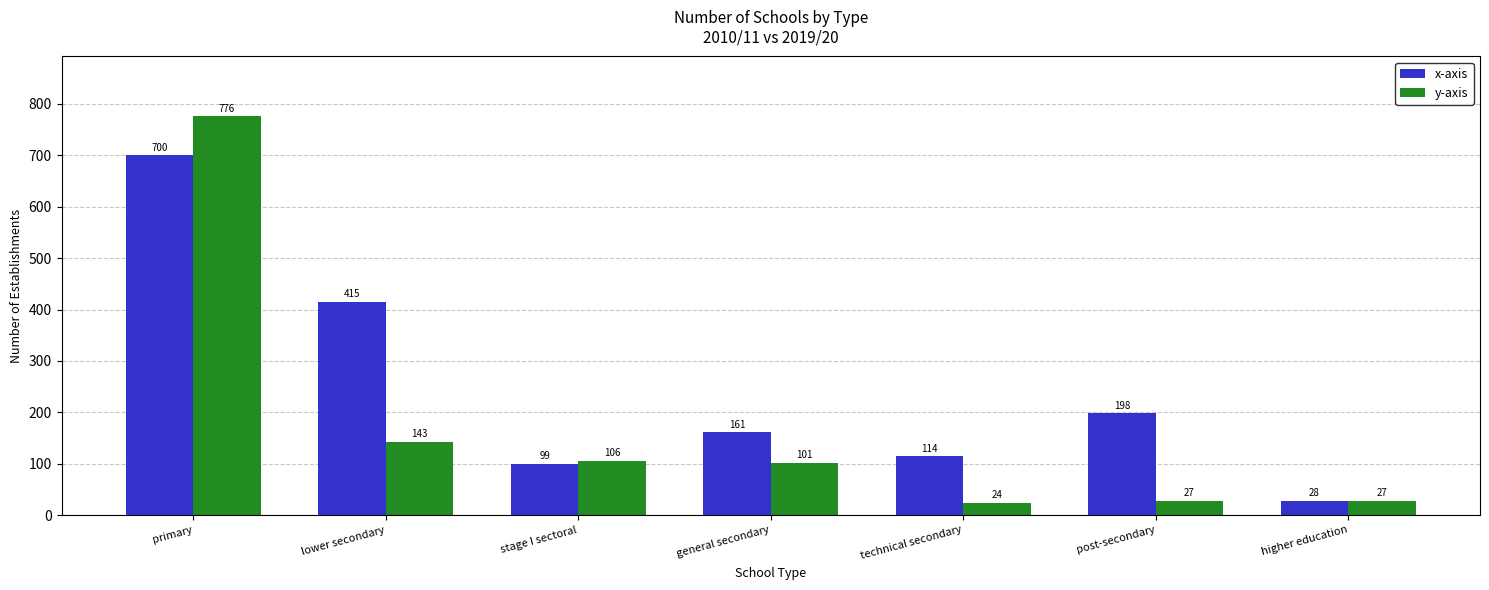

What is the average value of the x-axis series?

245